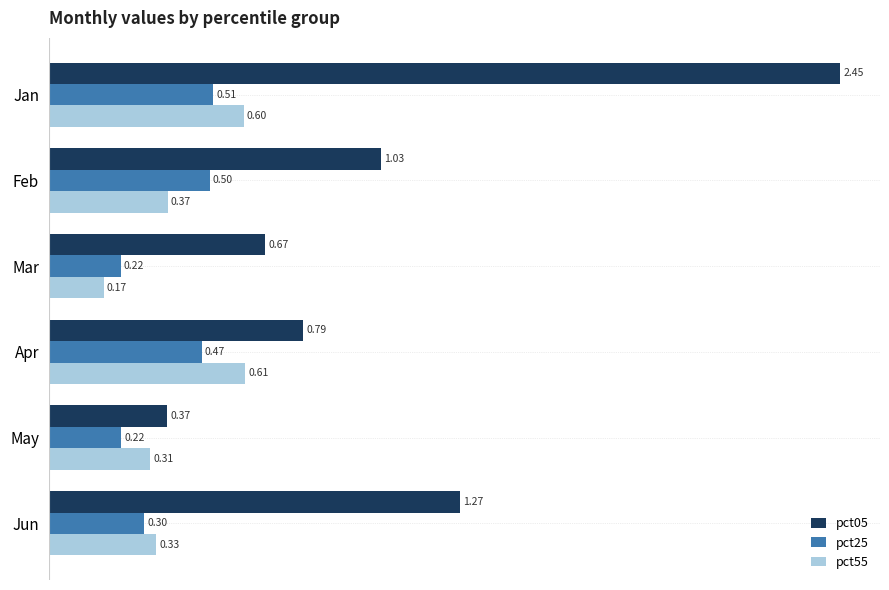

What is the sum of all pct25 values?

2.2